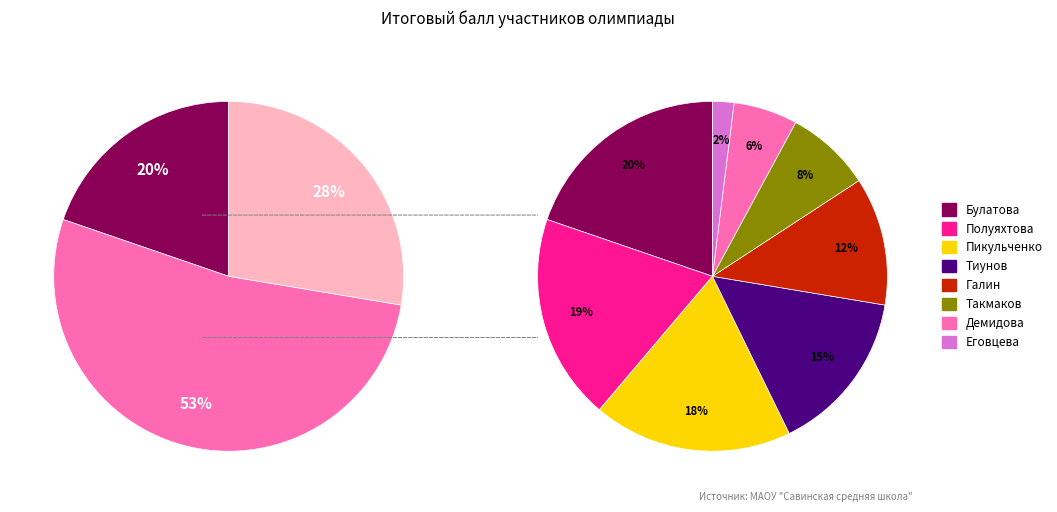

What percentage is the Демидова slice, to the nearest percent?

6%